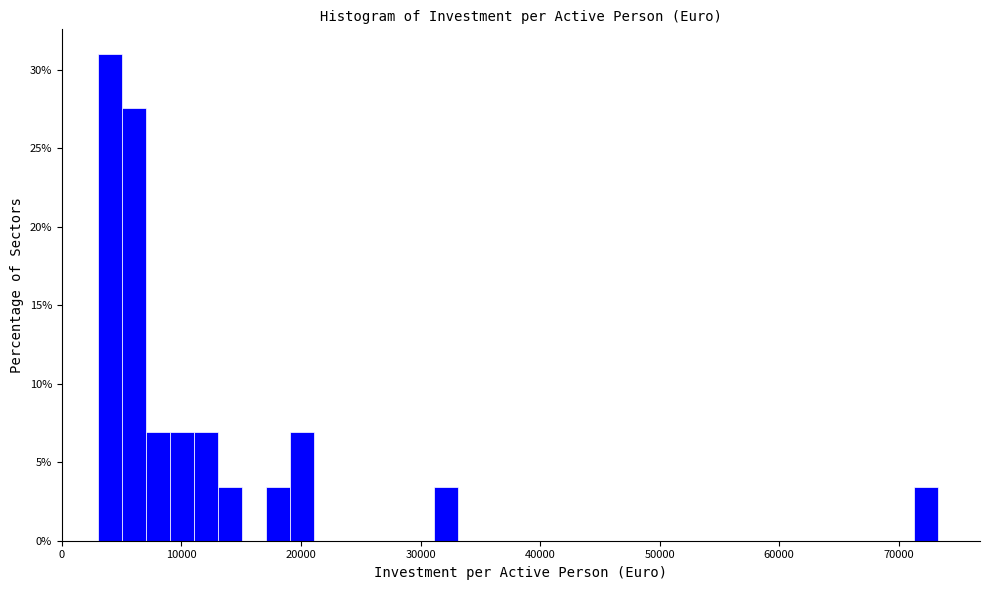

Read against the x-axis, roughly where is the centre of the tallest bar?

4000